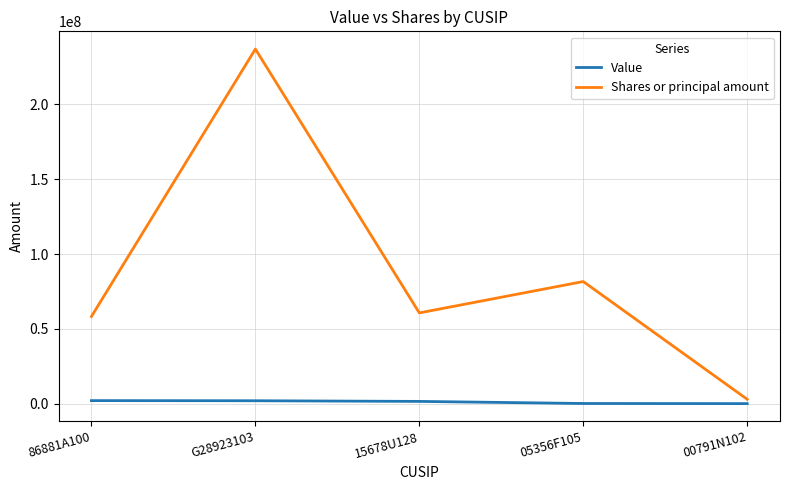

Which series changed the most between 86881A100 and 05356F105?

Shares or principal amount